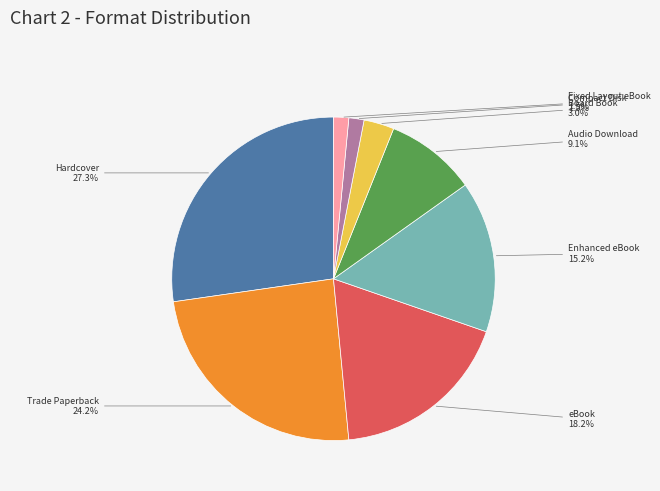

Does any single category account for the majority?

No